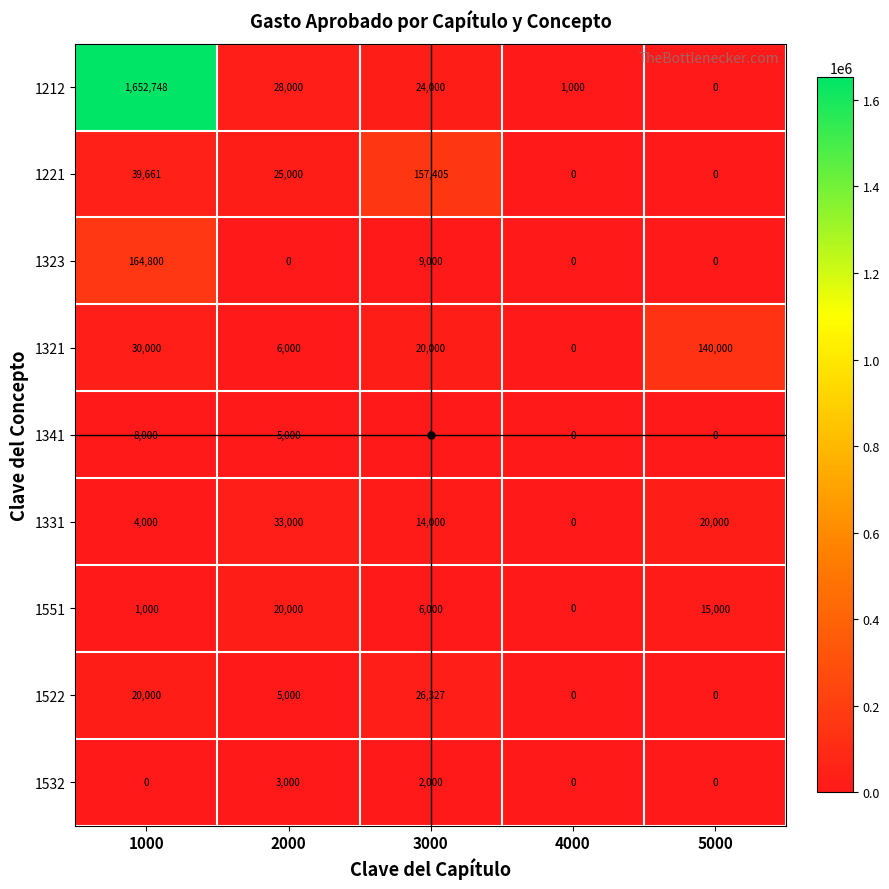

Between 2000 and 3000, which series saw the biggest shift?

1221